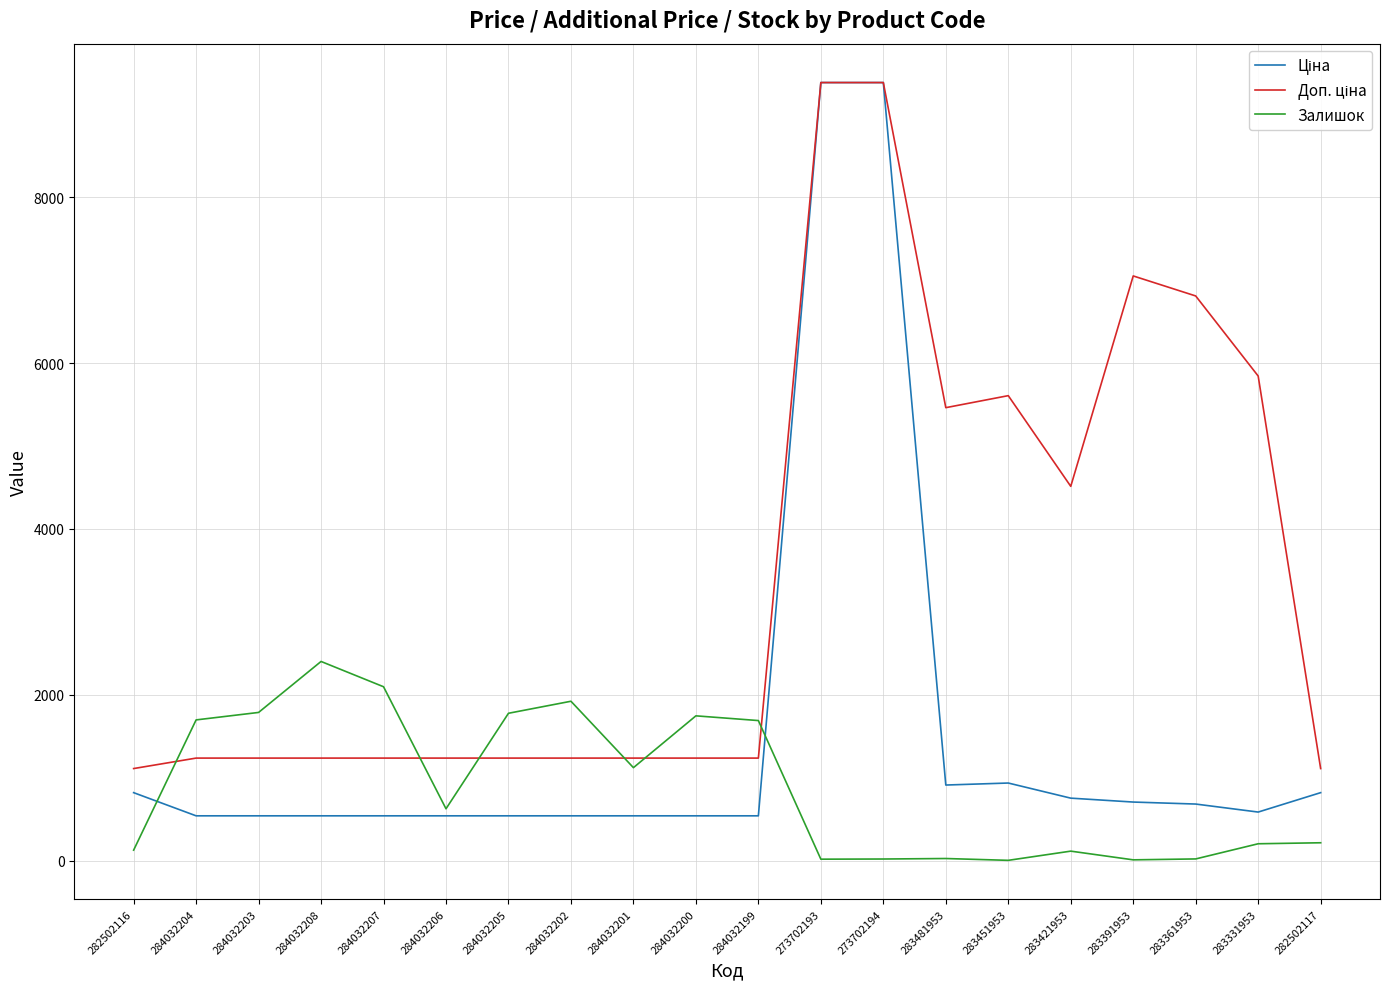

What is the difference between the highest and lowest values at 284032199?

1149.0